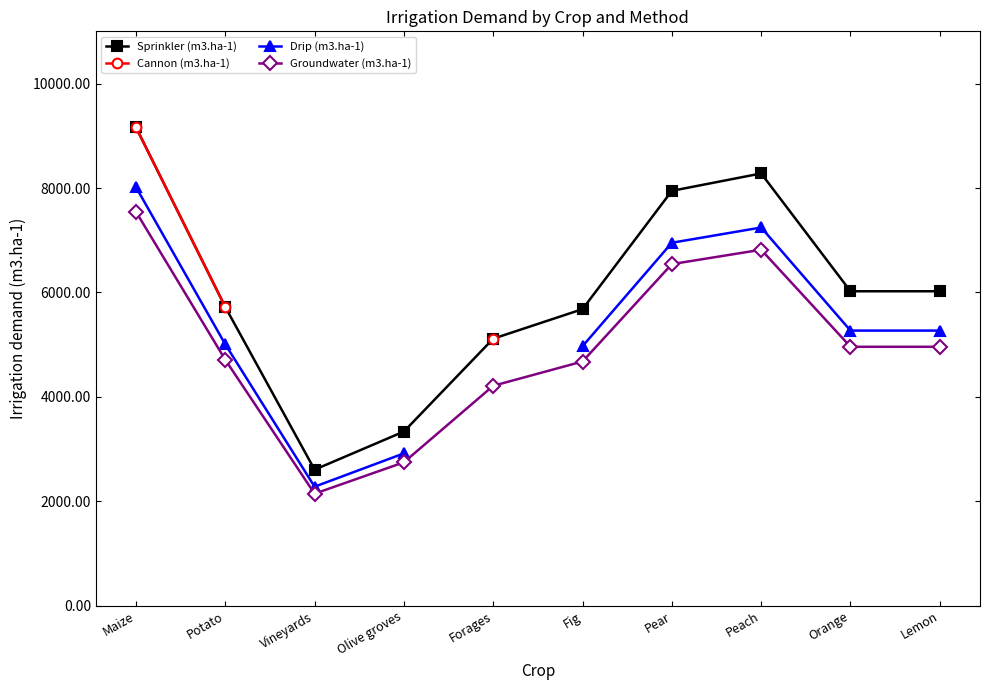

True or false: Groundwater (m3.ha-1) and Cannon (m3.ha-1) cross at least once.

False